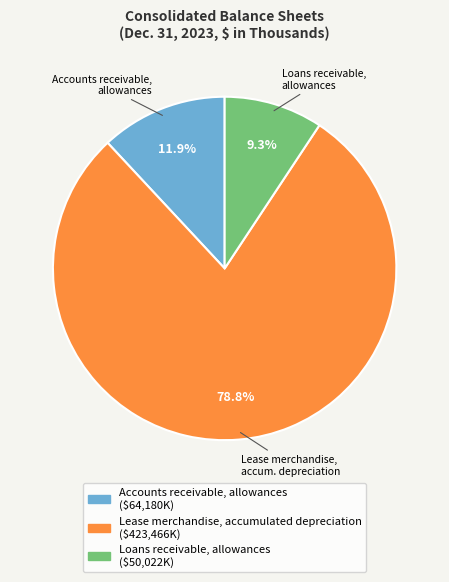

Is there a majority slice in this chart?

Yes